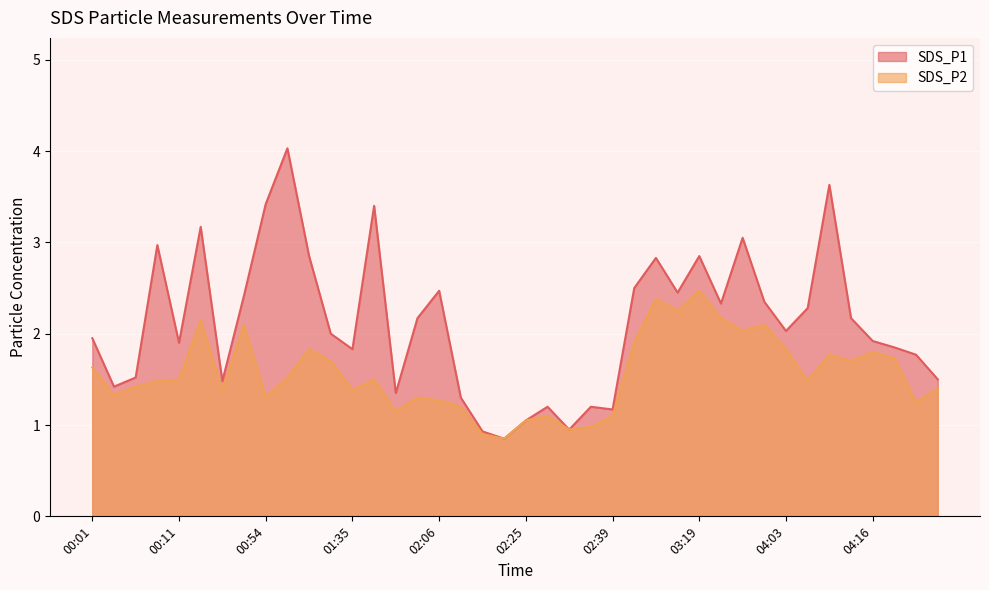

At which label is SDS_P1 closest to 2?

01:32